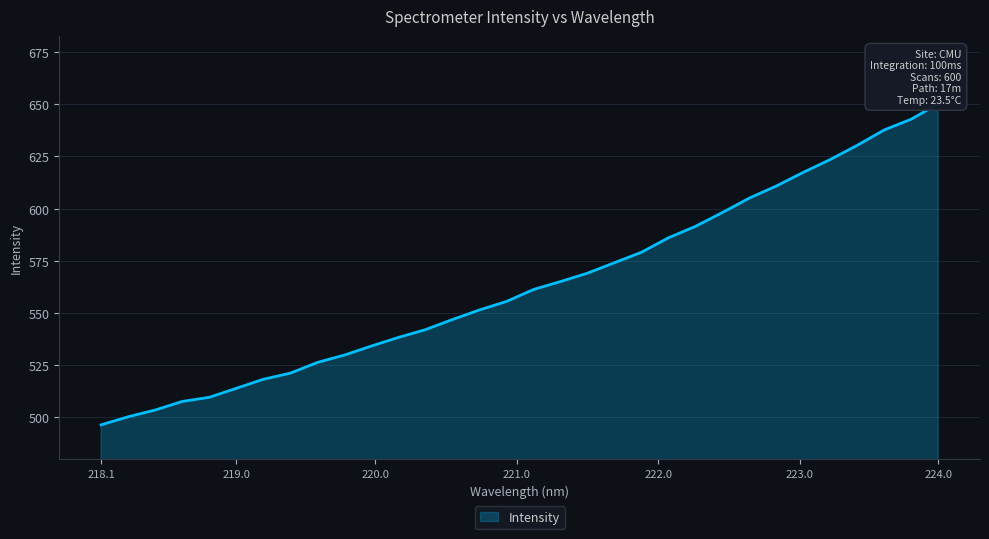

What value does the data have at 221.8812?

579.1